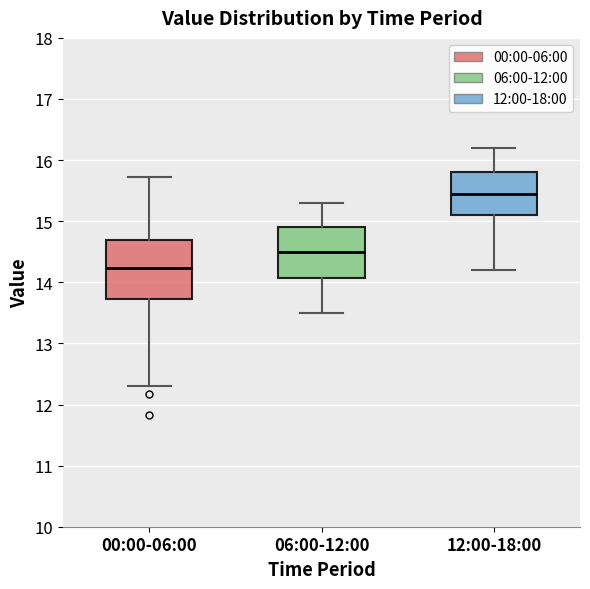

Where does the lower whisker of the box for 00:00-06:00 end on the y-axis? The values are not printed on the chart, so give them approximately, as read against the axis.

12.3